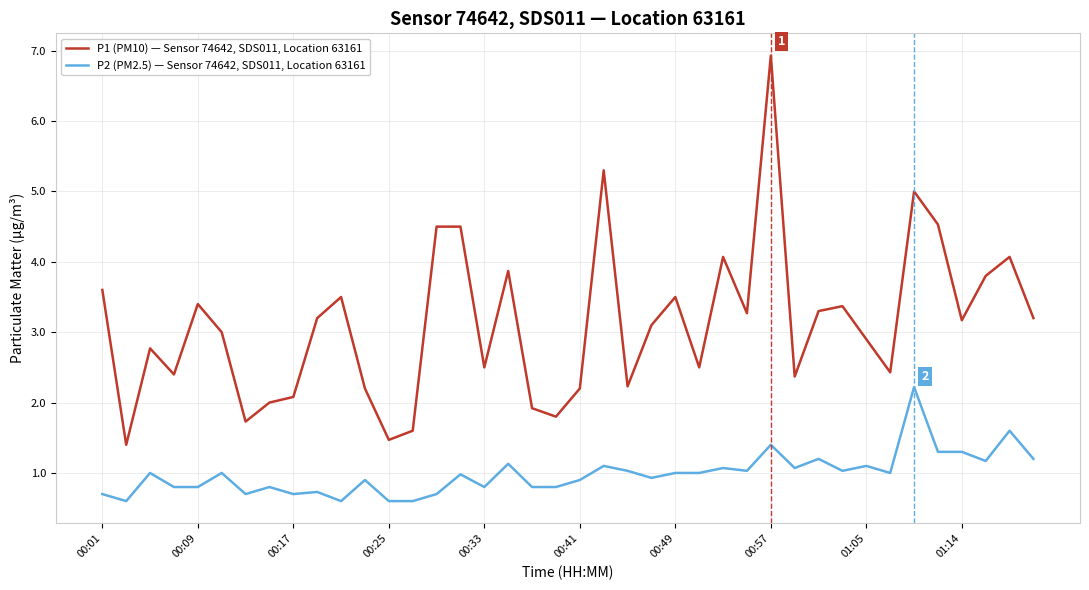

Rank the series by their average value, from lowest to highest.

P2 (PM2.5) — Sensor 74642, SDS011, Location 63161, P1 (PM10) — Sensor 74642, SDS011, Location 63161